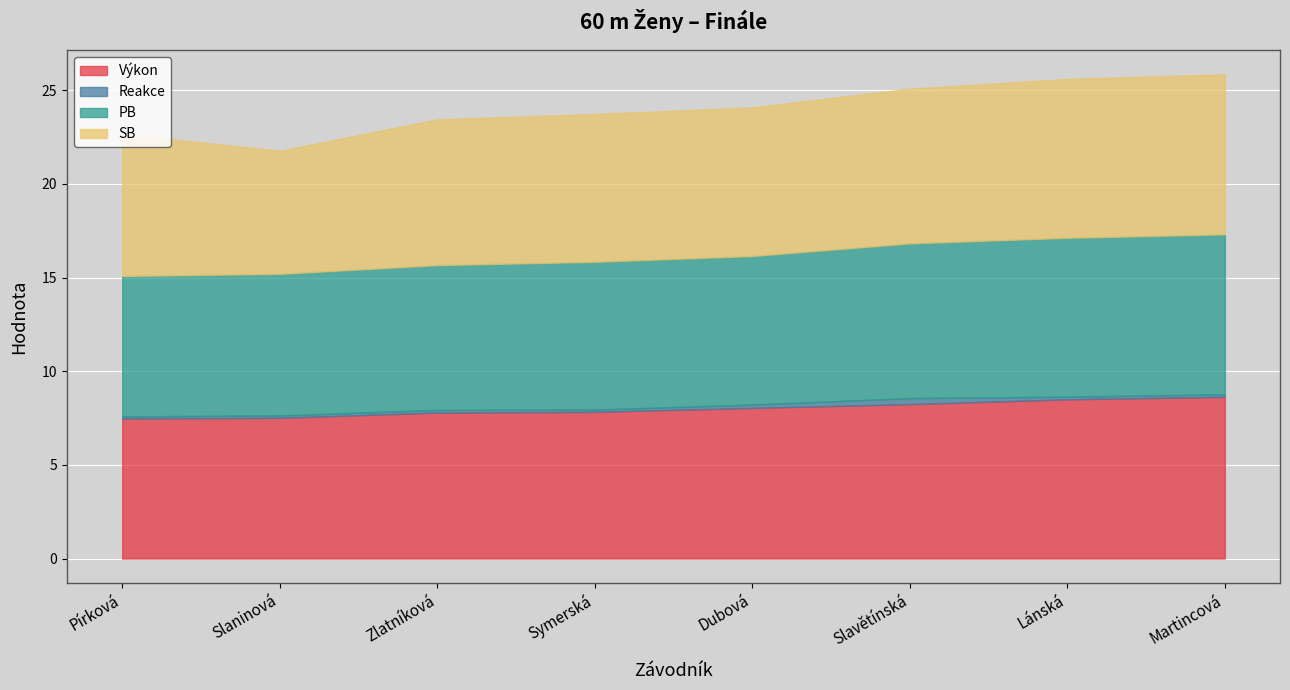

At how many categories does at least one series exceed 8?

4